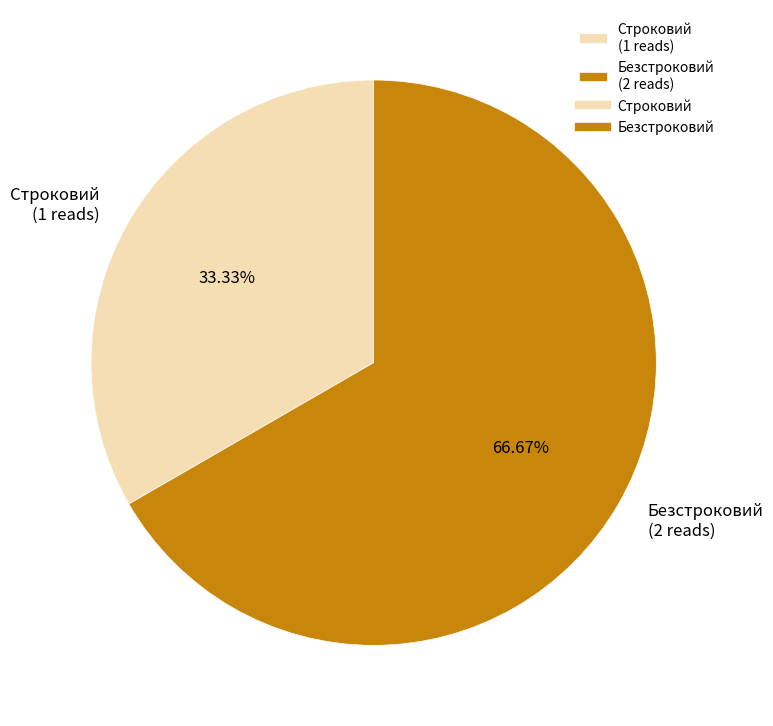

How many segments does this pie chart have?

2